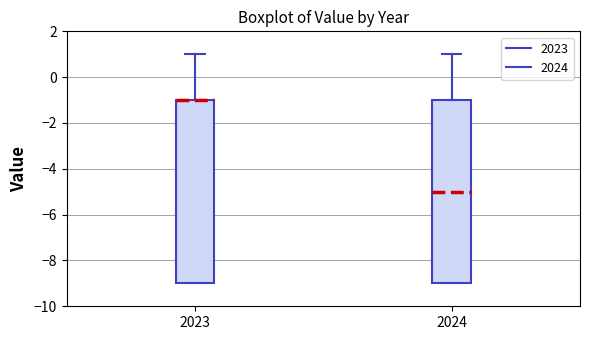

Reading left to right, read every box against the y-axis: the position of its median line, the range the box covers, and the ends of its whiskers. The values are not printed on the chart, so give them approximately, as read against the axis.

2023: median -1 (drawn on the box's upper edge), box -9 to -1, whiskers -9 to 1
2024: median -5, box -9 to -1, whiskers -9 to 1